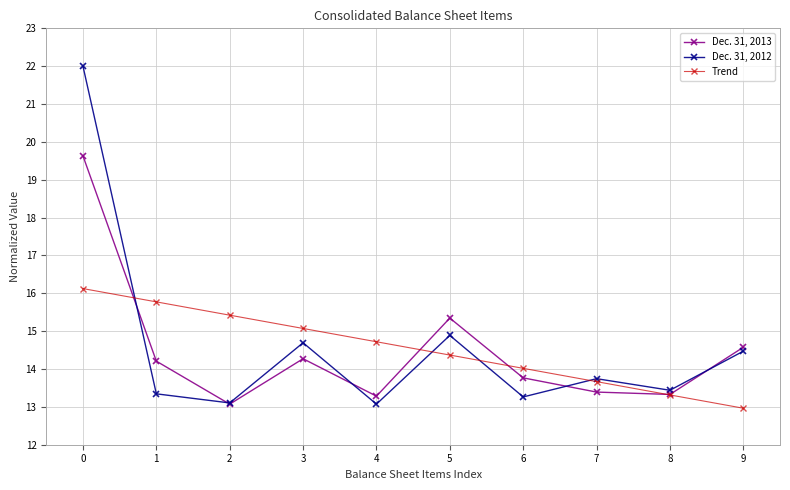

At 4, list the series in order from smallest to largest.

Dec. 31, 2012, Dec. 31, 2013, Trend